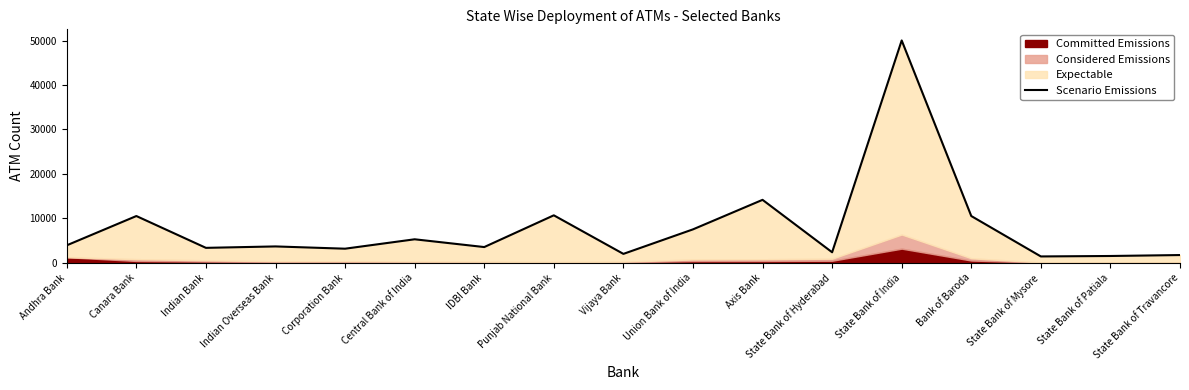

Approximately how many times larger is the value at Andhra Bank compared to State Bank of Hyderabad?

1.7